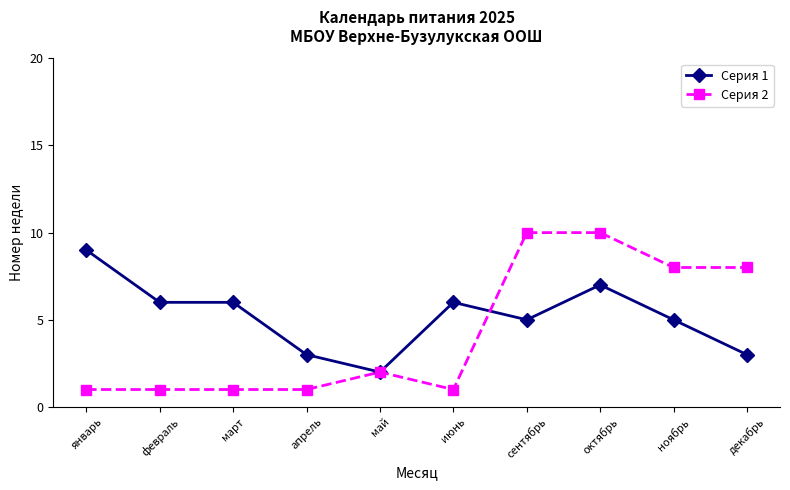

What is the spread (max minus min) of values at апрель?

2